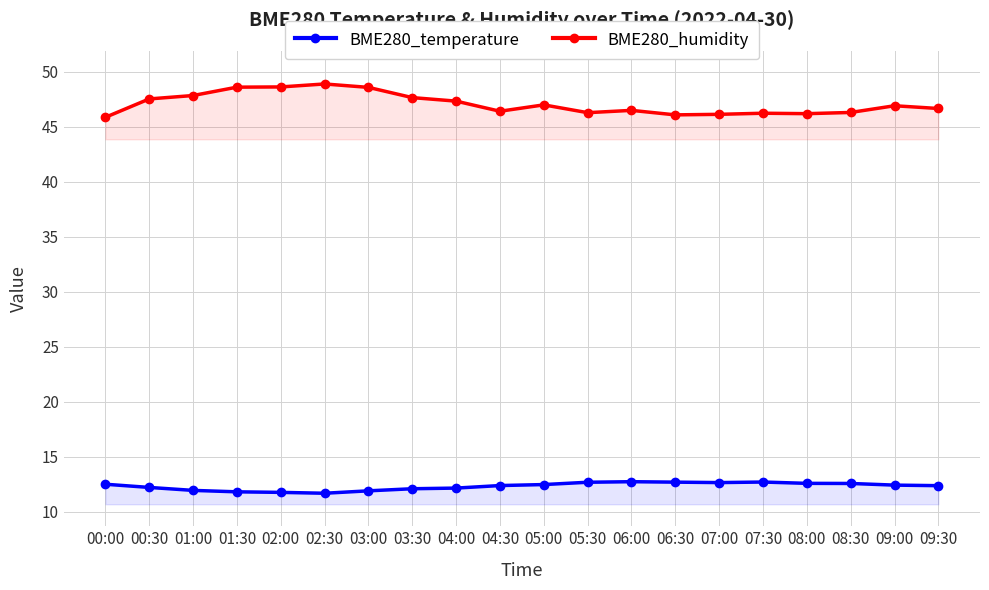

What is the difference between the maximum and second lowest values in the BME280_temperature series?

1.0